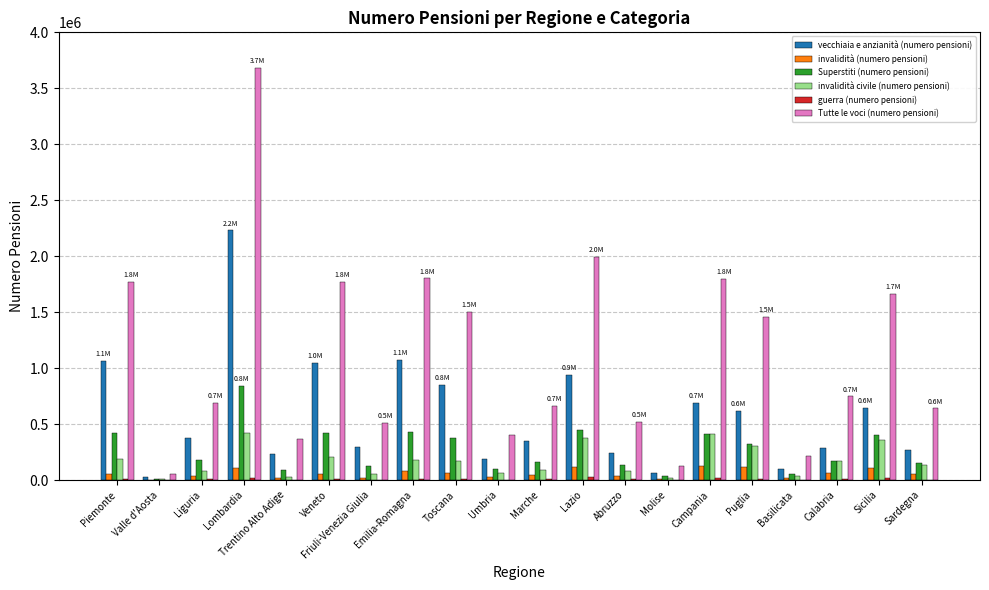

Where does the Superstiti (numero pensioni) series first go above 178155?

Piemonte